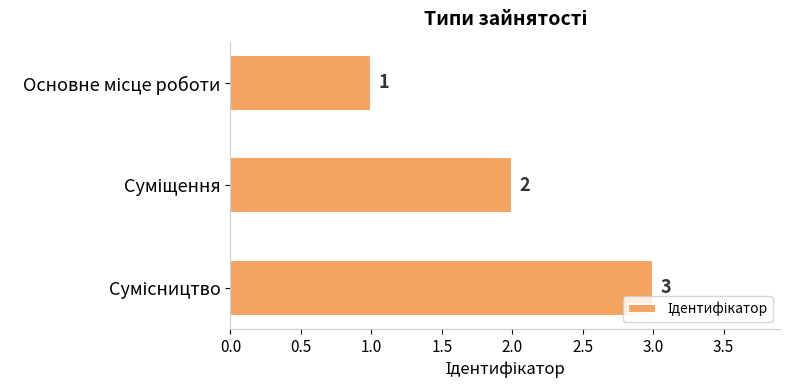

Are the bars horizontal?

Yes